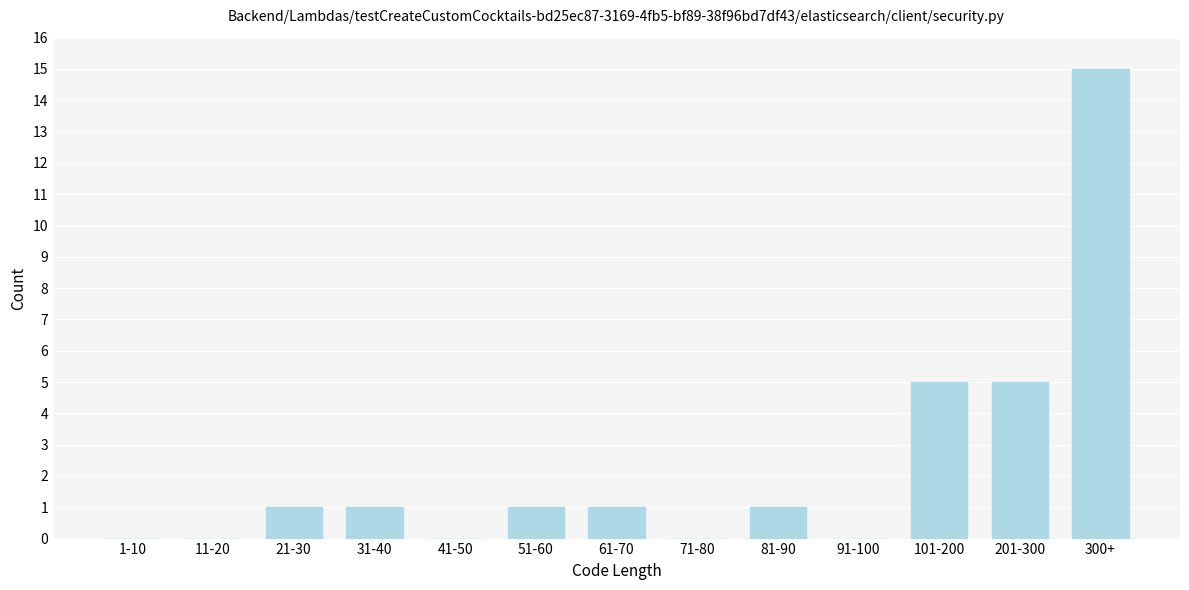

Reading left to right, what are all the values shown in this chart?

1-10=0	11-20=0	21-30=1	31-40=1	41-50=0	51-60=1	61-70=1	71-80=0	81-90=1	91-100=0	101-200=5	201-300=5	300+=15